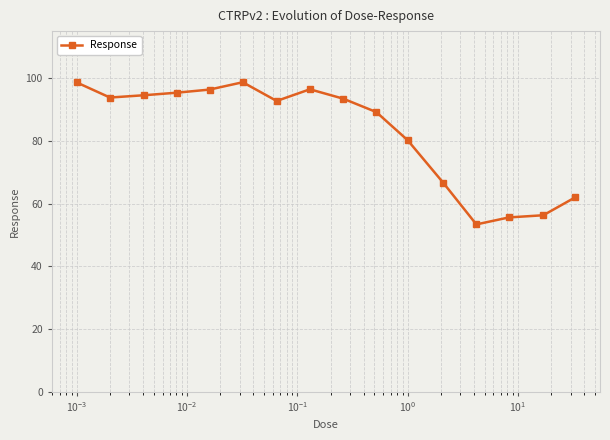

What is the value of the 9th point from the left?

93.5